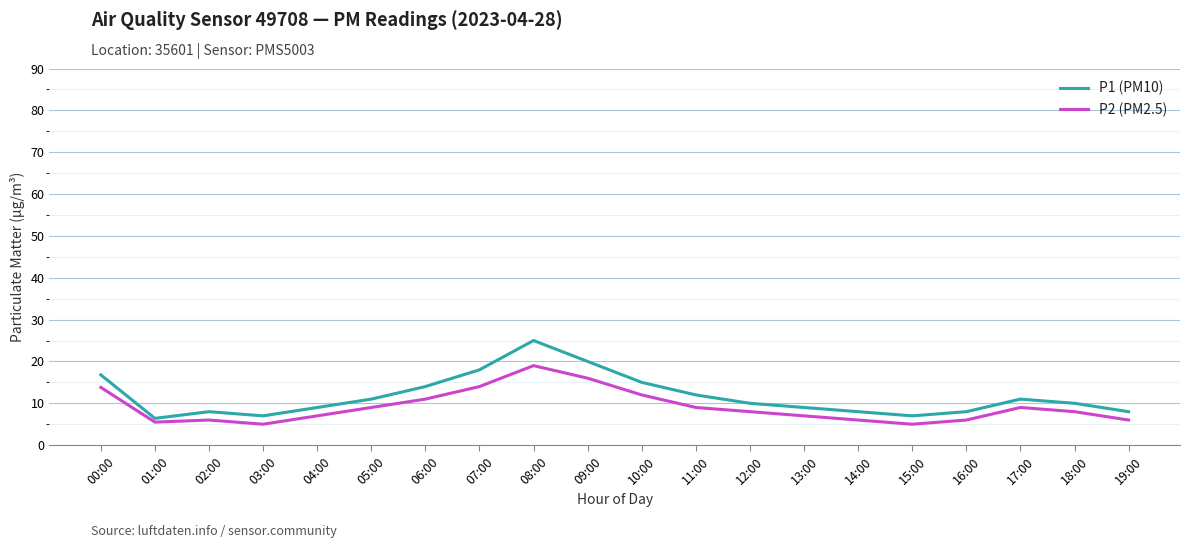

True or false: P2 (PM2.5) has more than 1 points higher than both neighbors.

True